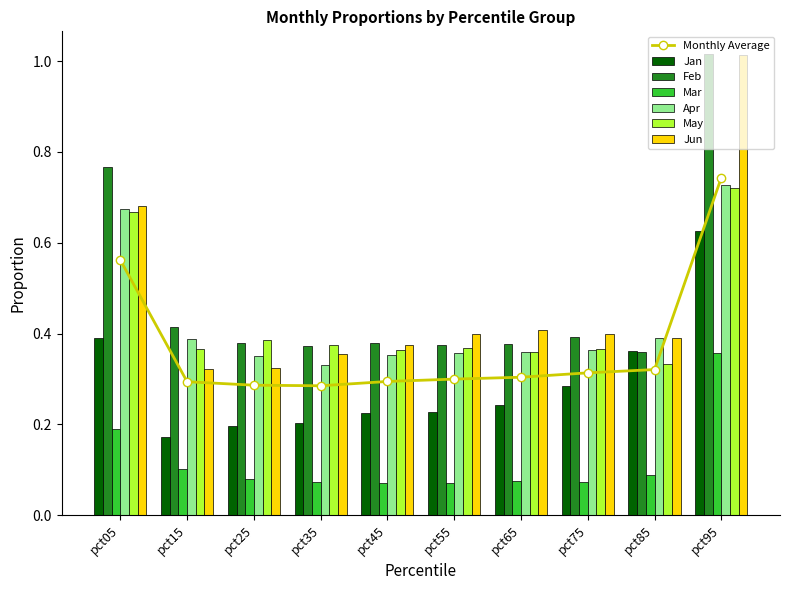

How many groups of bars are there?

10